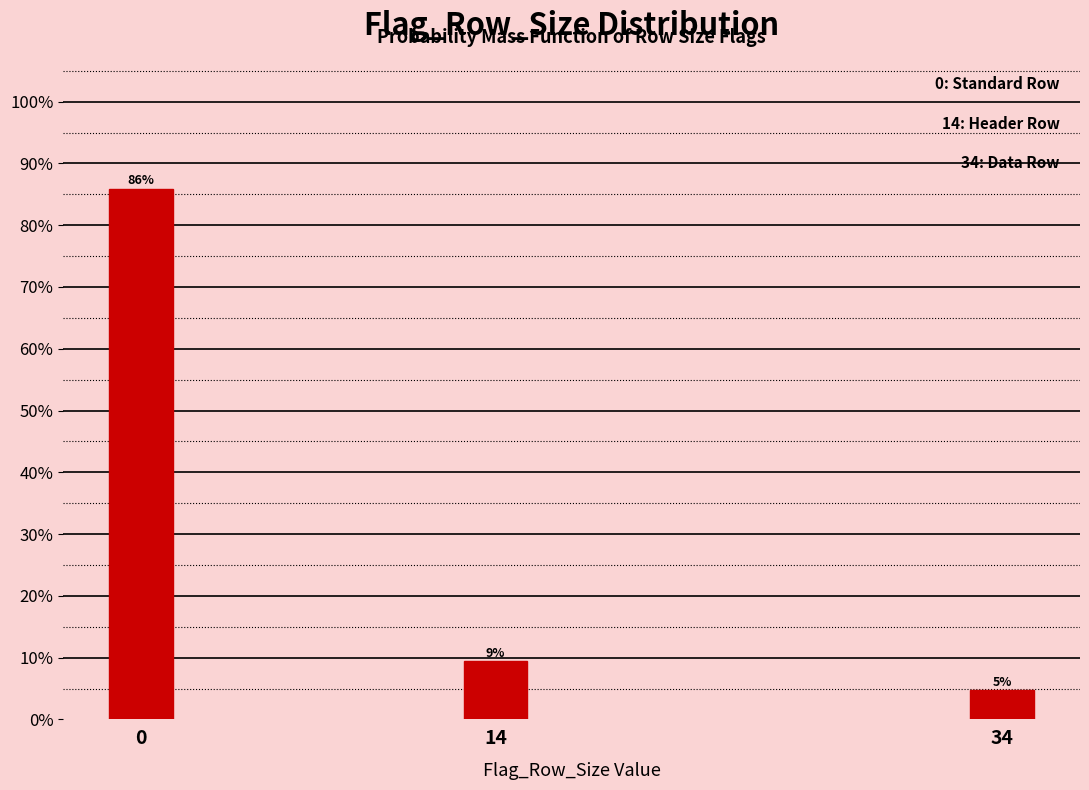

Does the chart contain any negative values?

No